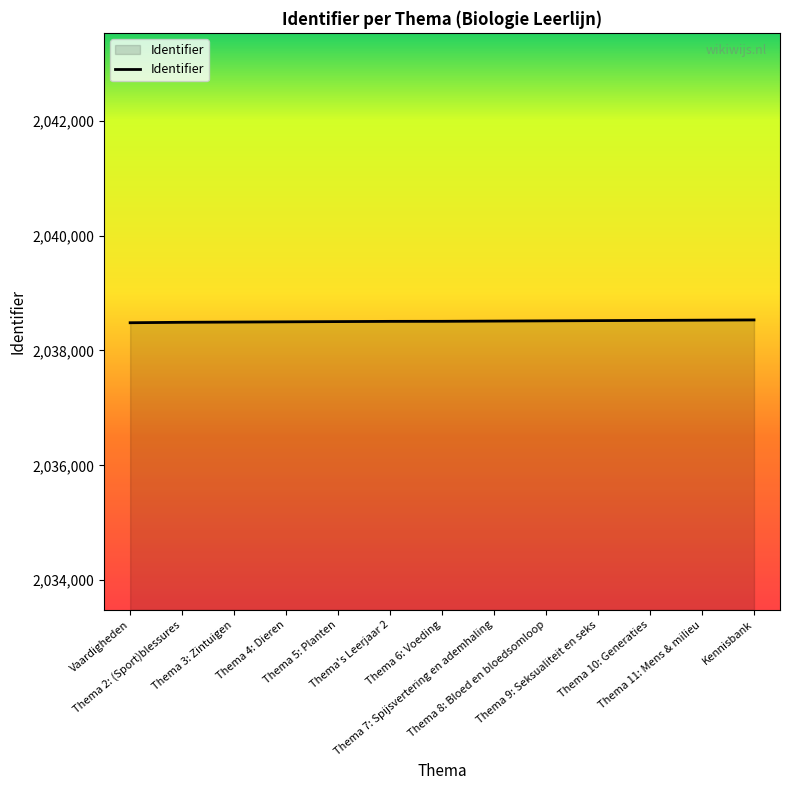

What is the maximum value shown in the chart?

2038532